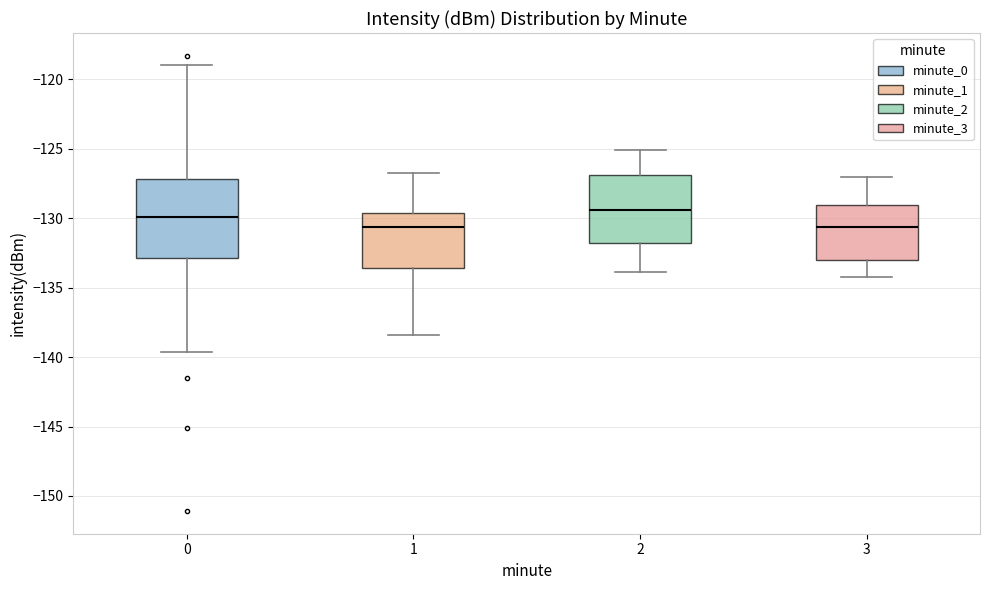

Where is the lower edge of the box at x = 1 on the y-axis? The values are not printed on the chart, so give them approximately, as read against the axis.

-133.5